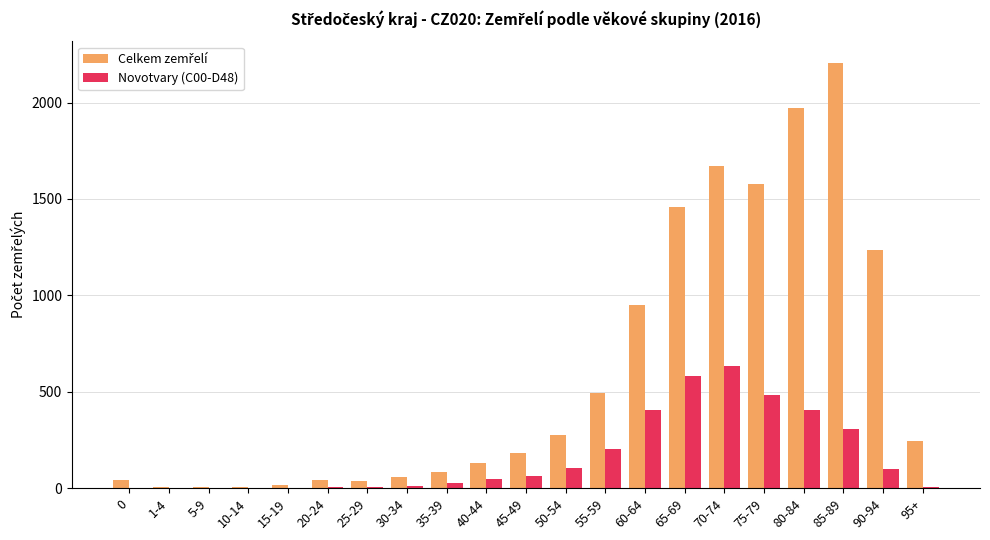

Which category has the highest value across all series?

85-89